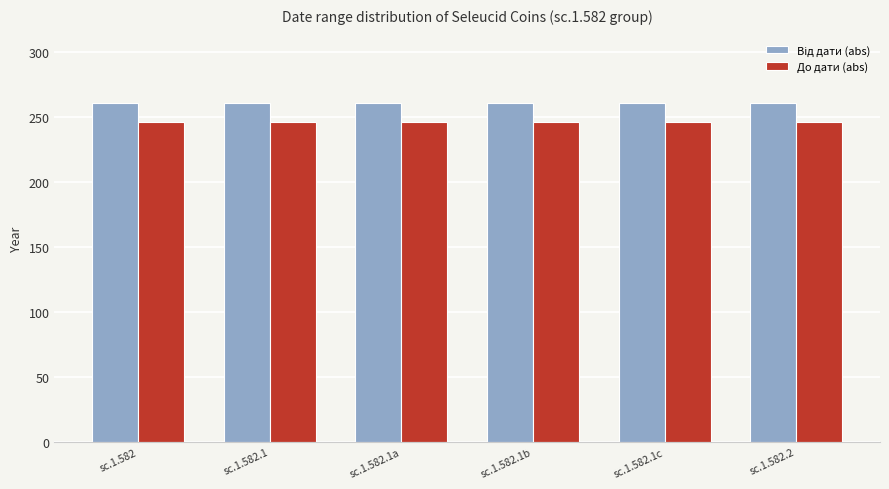

What is the total value across all series at sc.1.582?

507